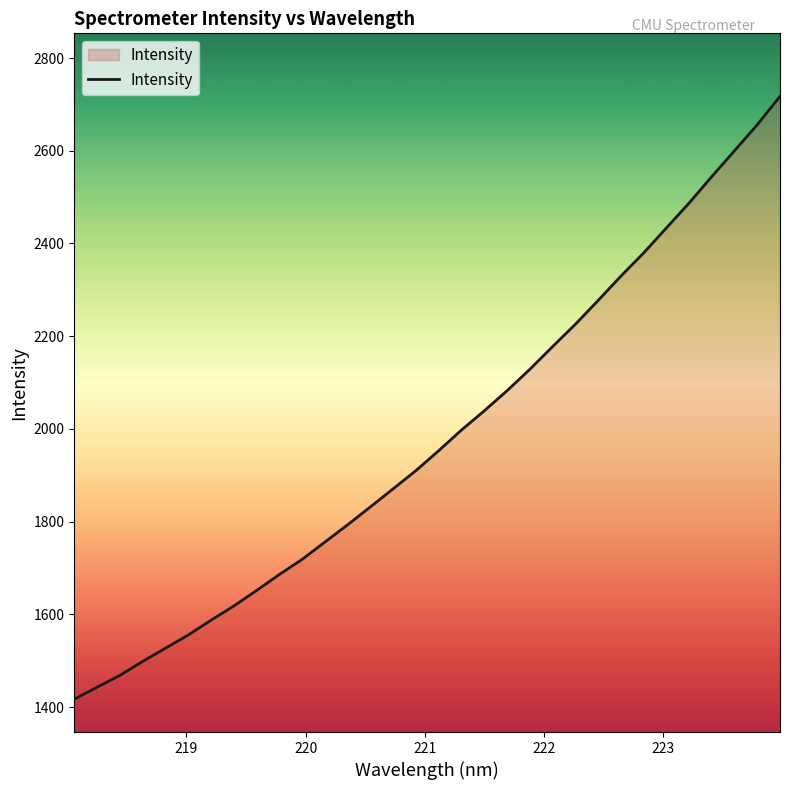

What is the smallest value displayed?

1417.3